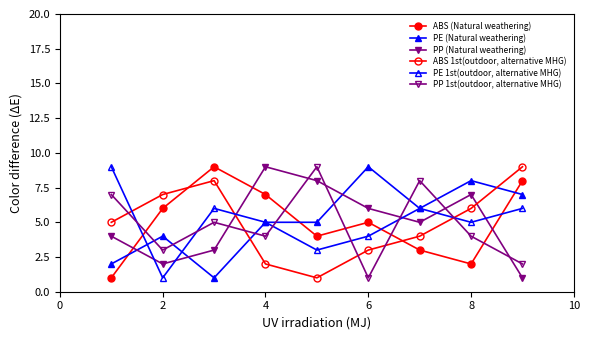

Count the number of data series in this chart.

6